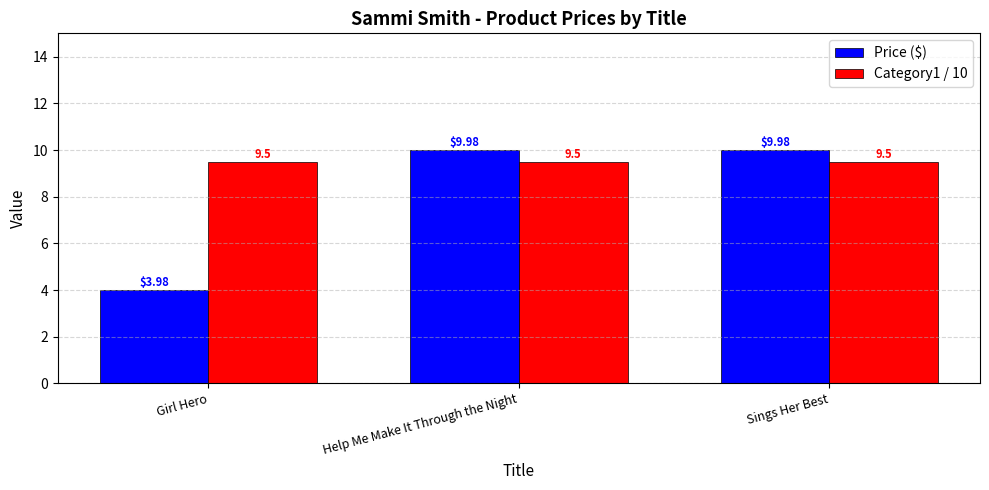

What is the maximum value shown in the chart?

10.0